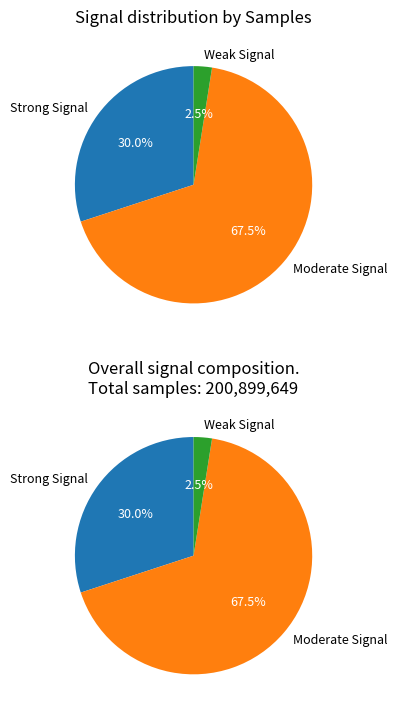

Is it true that 39 is 13% of the pie?

False